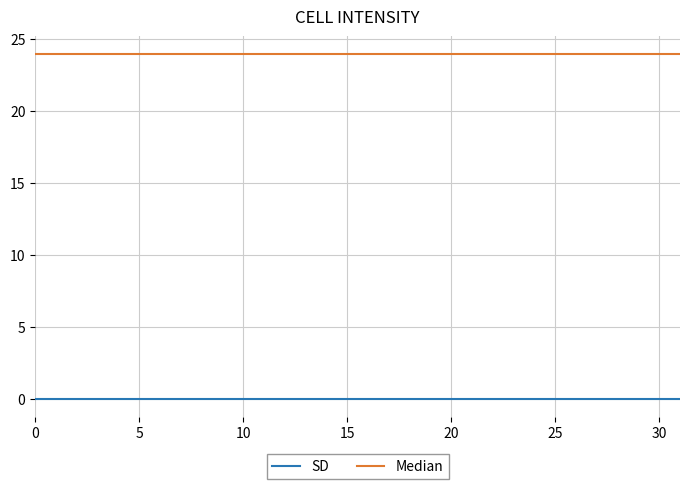

True or false: SD and Median intersect in this chart.

False